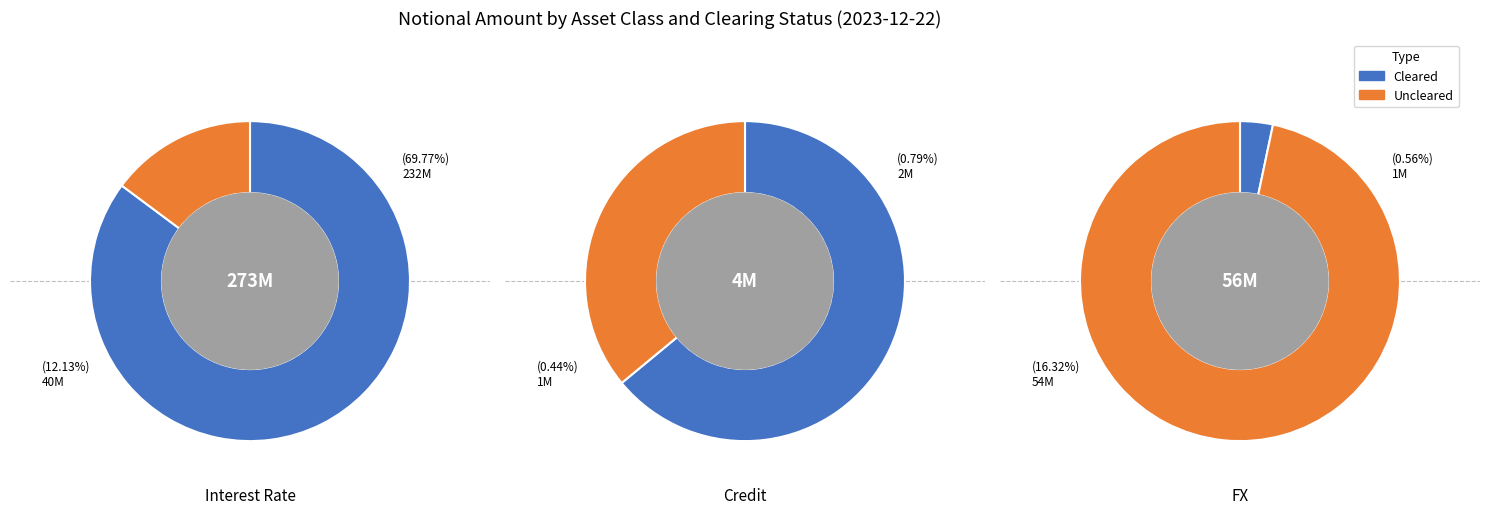

Rank the categories by value from lowest to highest.

Total Credit, Total FX, Total Interest Rate